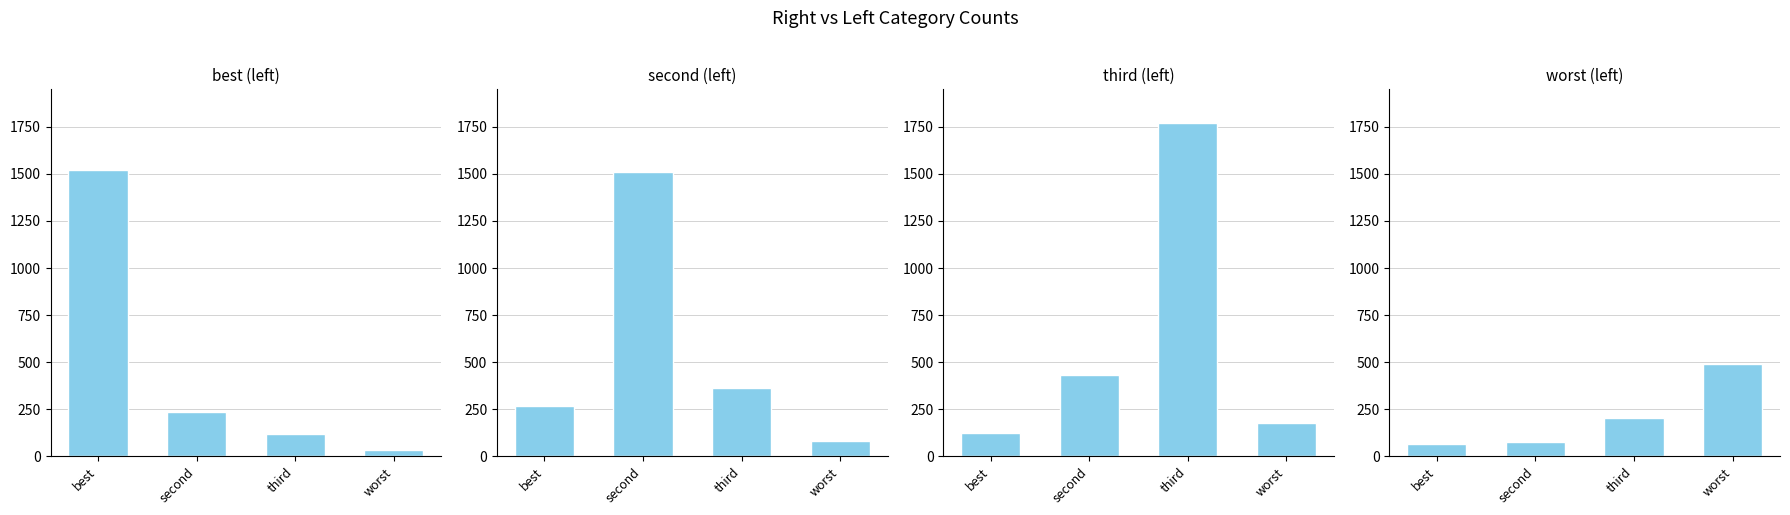

What is the difference between the worst values at worst and third?

287